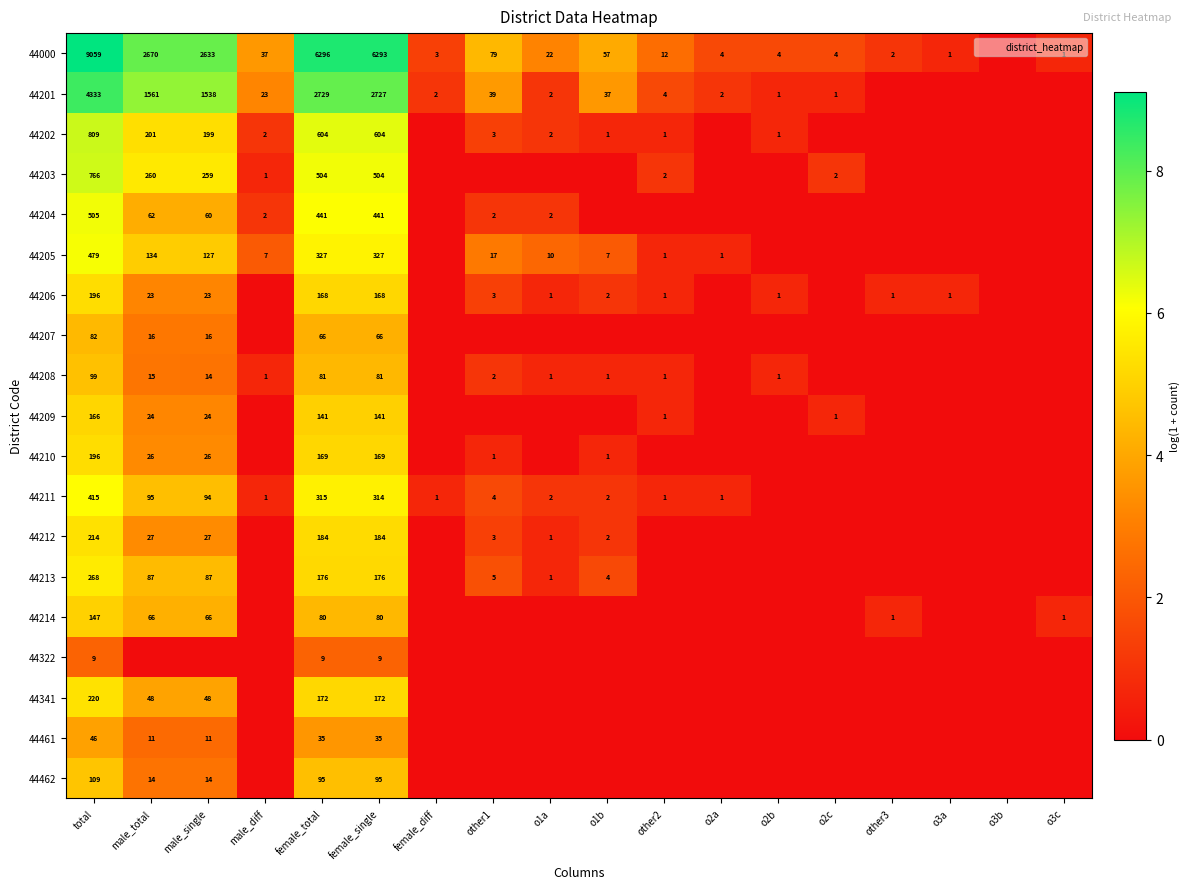

At o3b, list the series in order from largest to smallest.

44000, 44201, 44202, 44203, 44204, 44205, 44206, 44207, 44208, 44209, 44210, 44211, 44212, 44213, 44214, 44322, 44341, 44461, 44462